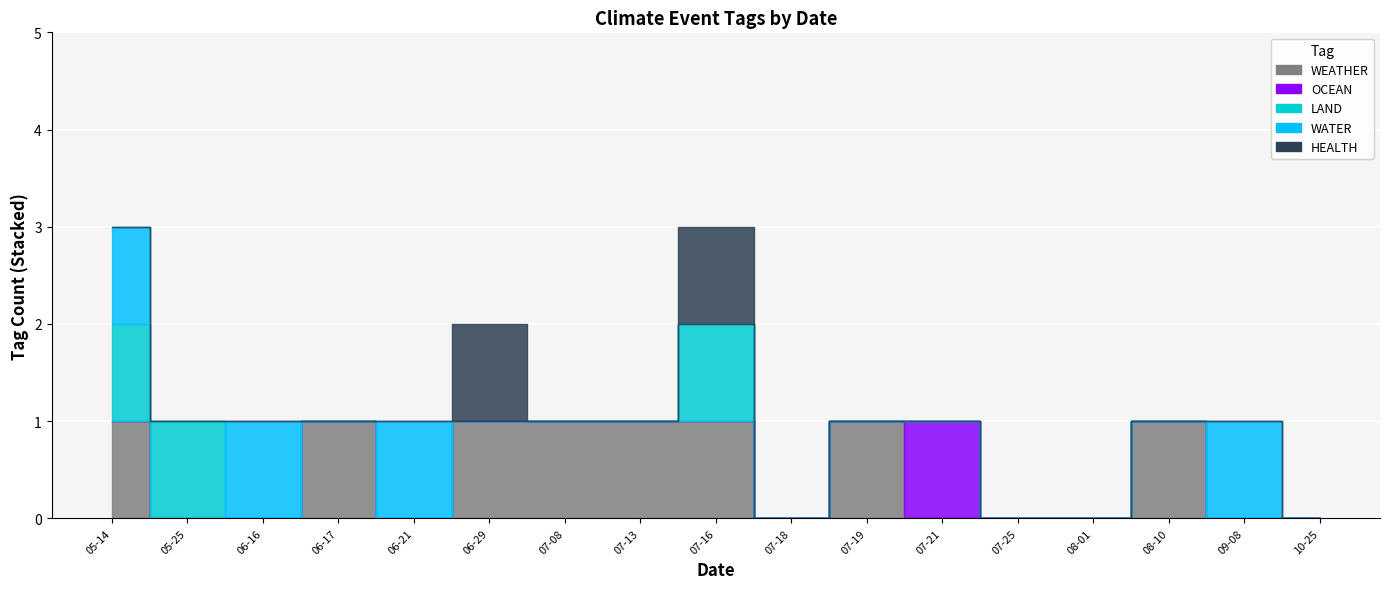

What is the difference between the highest and lowest values at 2023-05-25?

1